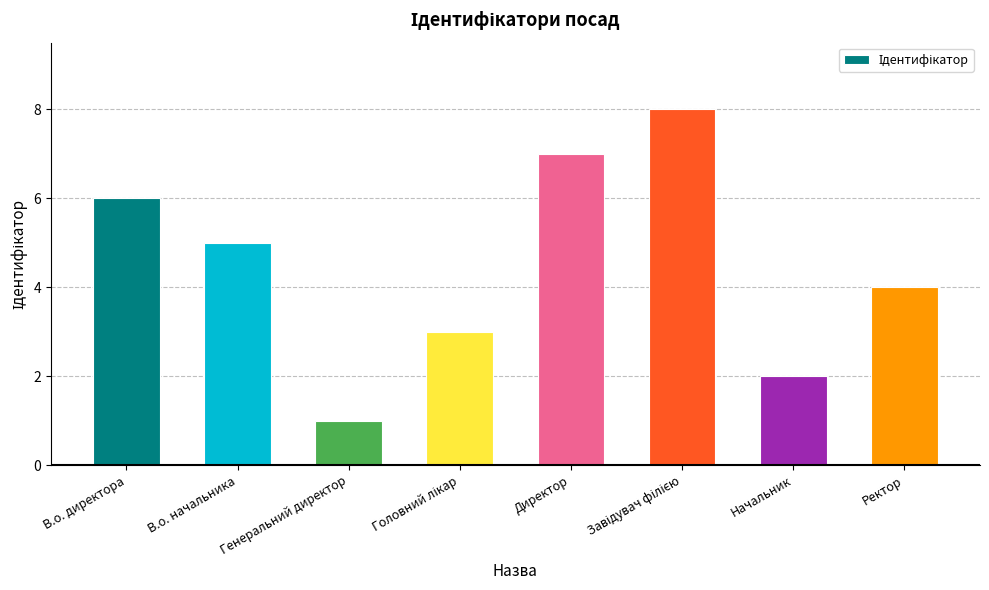

How many categories are shown in the chart?

8